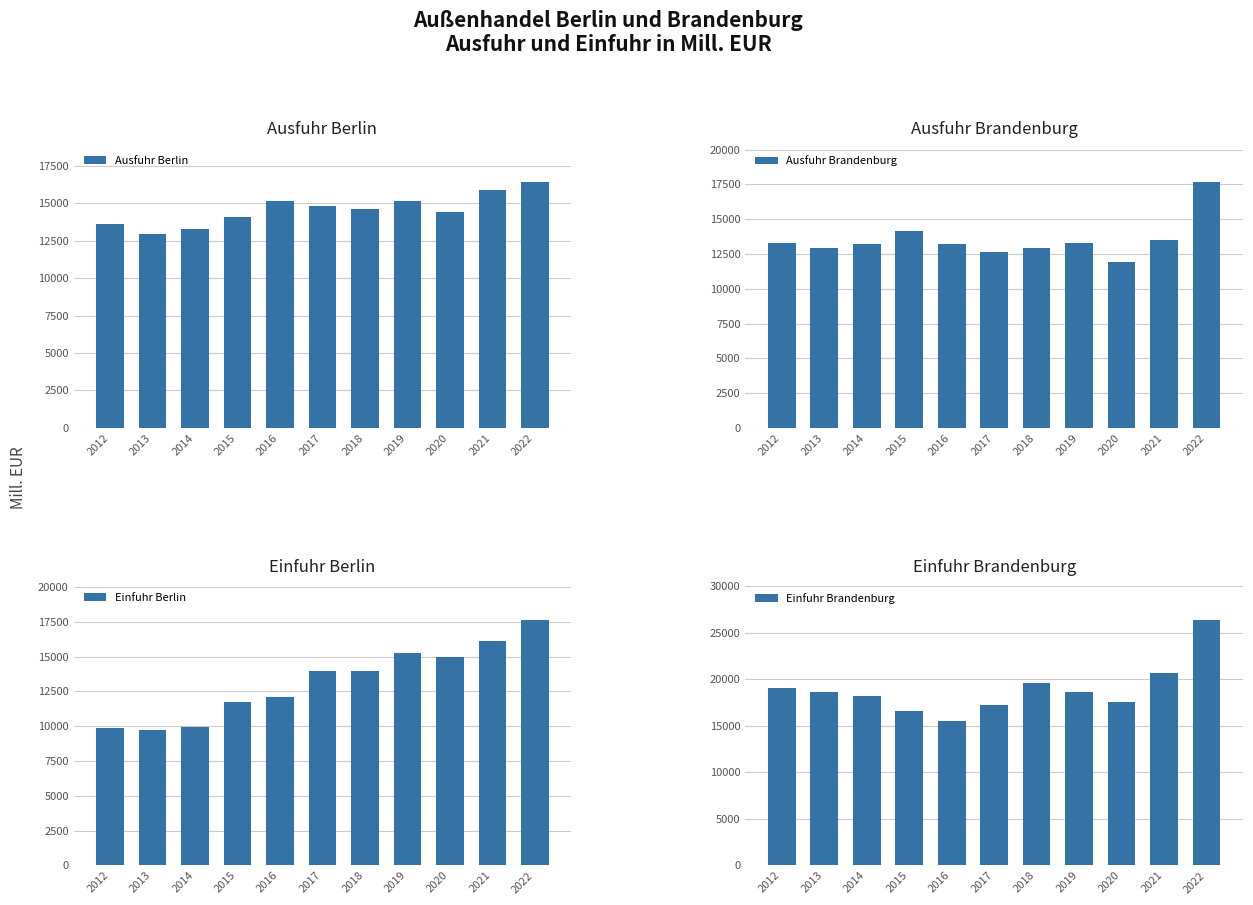

Read the Ausfuhr Brandenburg value at 2017.

12655.0